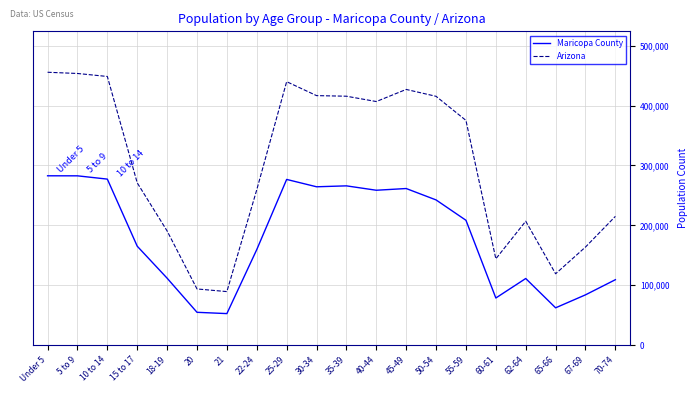

What is the smallest value displayed?

52584